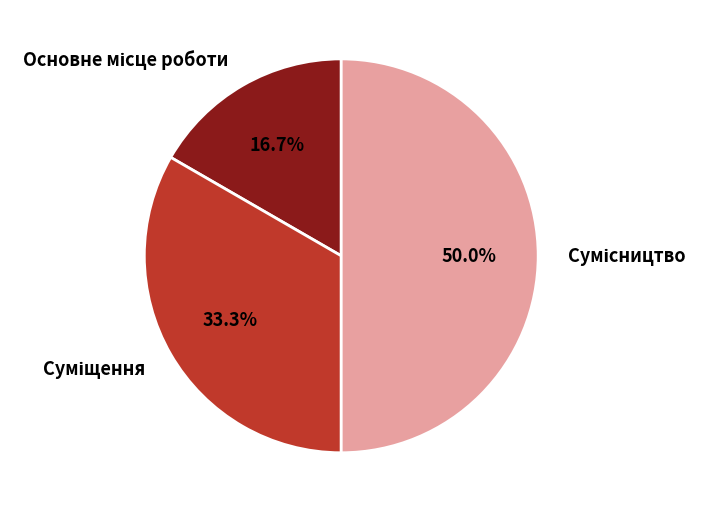

How many slices are in this pie chart?

3